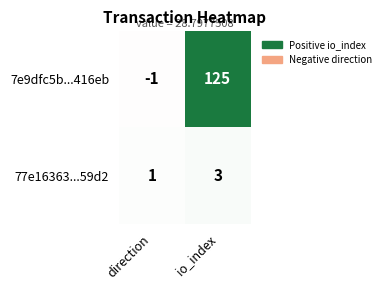

Between direction and io_index, which series saw the biggest shift?

7e9dfc5b...416eb